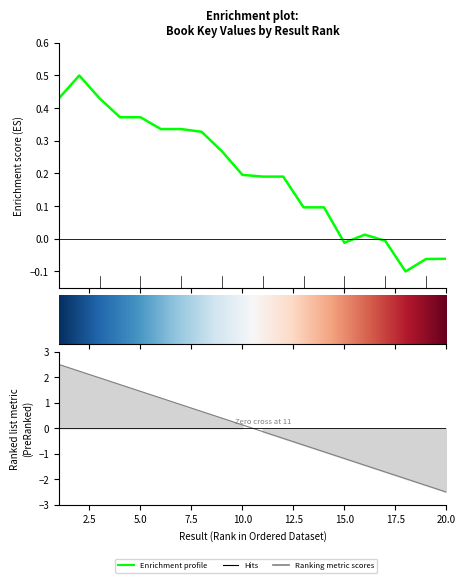

Reading left to right, transcribe all the data shown in this chart.

1=0.4	2=0.5	3=0.4	4=0.4	5=0.4	6=0.3	7=0.3	8=0.3	9=0.3	10=0.2	11=0.2	12=0.2	13=0.1	14=0.1	15=-0.0	16=0.0	17=-0.0	18=-0.1	19=-0.1	20=-0.1